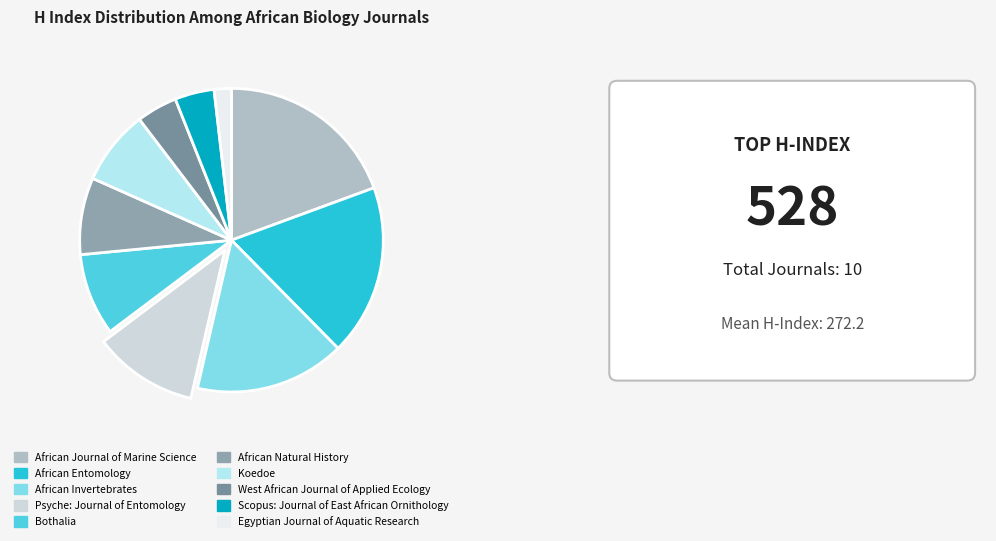

To the nearest percent, what is the combined percentage of Scopus: Journal of East African Ornithology and Psyche: Journal of Entomology?

15%